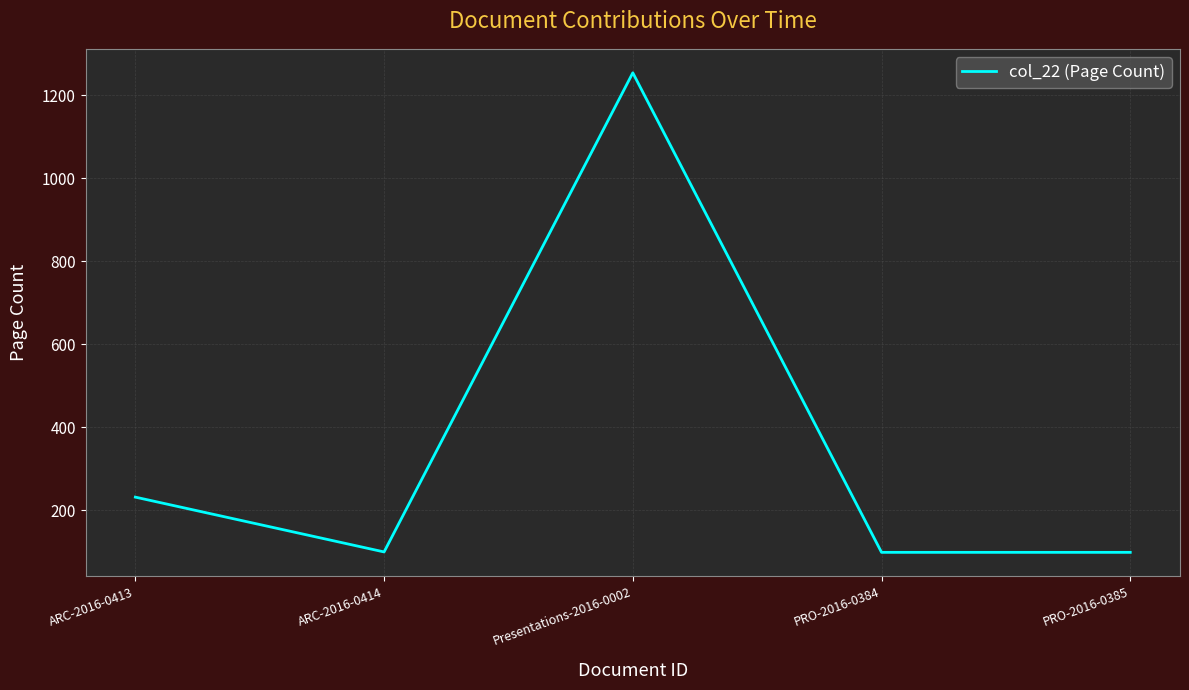

How many lines are shown in the chart?

1